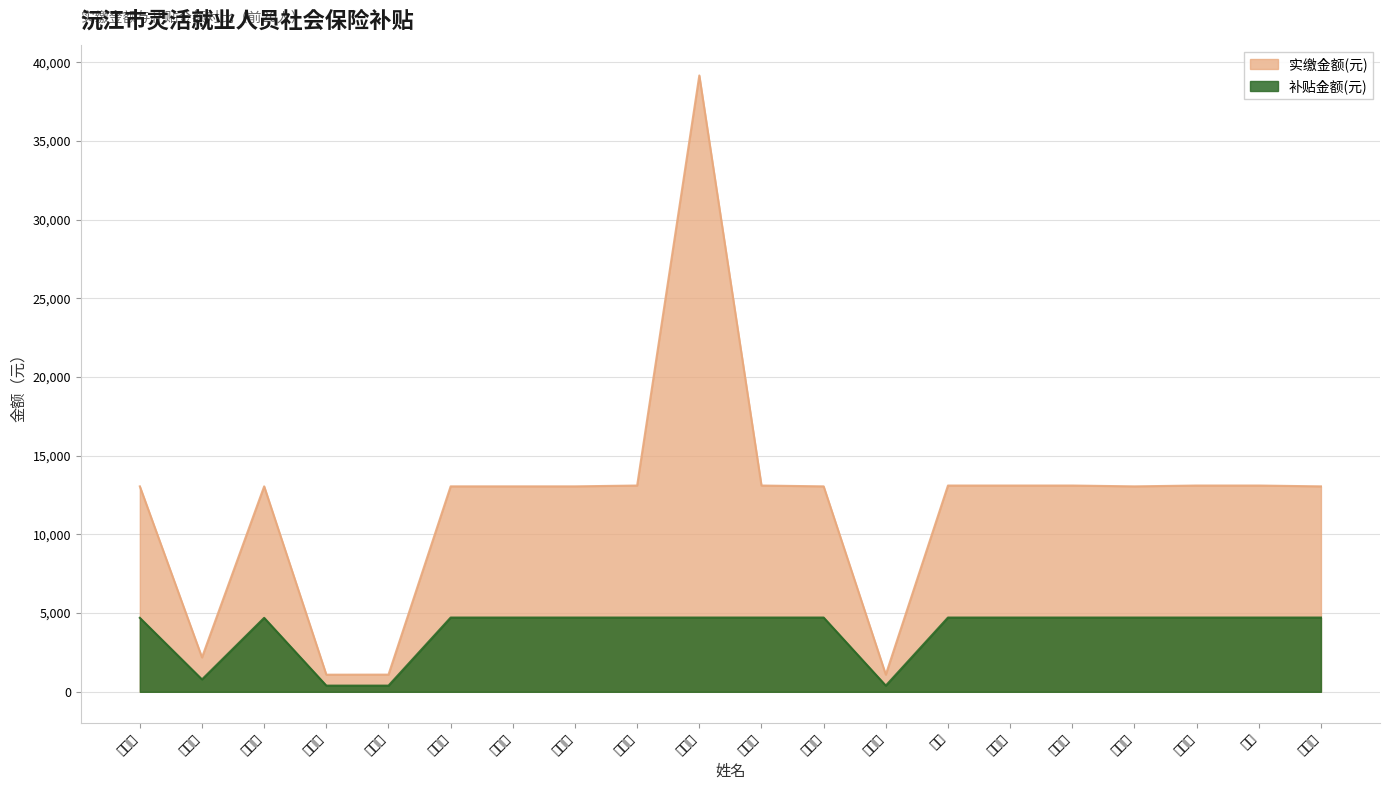

Is it true that 实缴金额(元) equals 19961.1 at 康卫平?

False